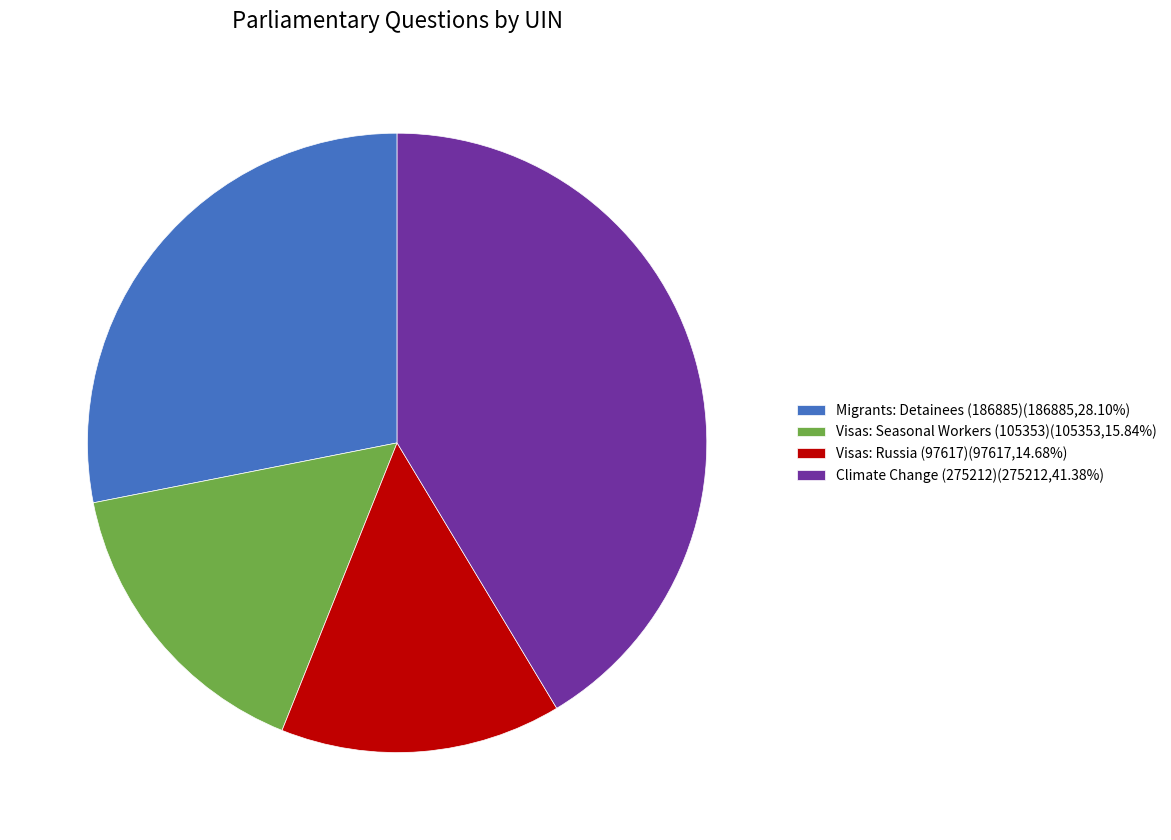

What is the ratio of the value at Migrants: Detainees (186885)(186885,28.10%) to the value at Visas: Seasonal Workers (105353)(105353,15.84%)?

1.8